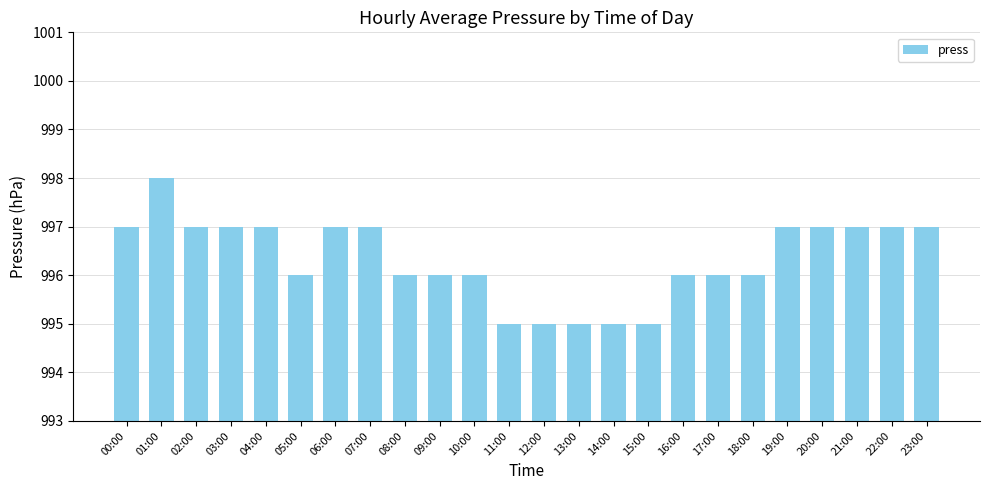

Does the chart contain any negative values?

No